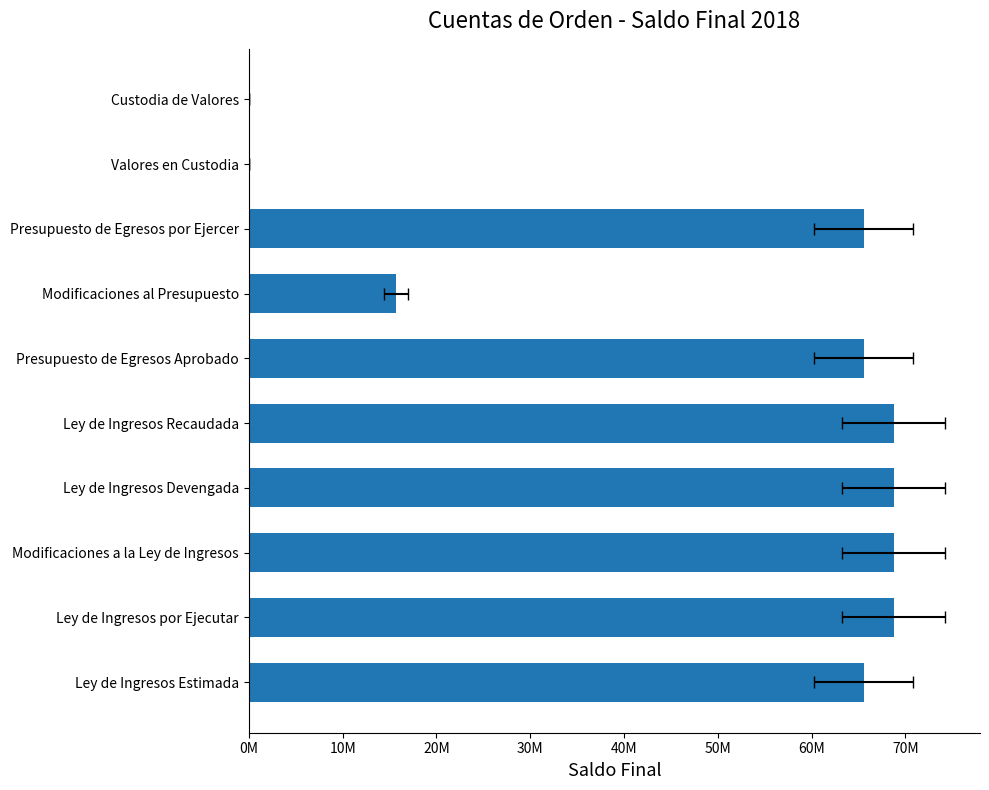

Is it true that the value at Ley de Ingresos Estimada is 65539576.0?

True